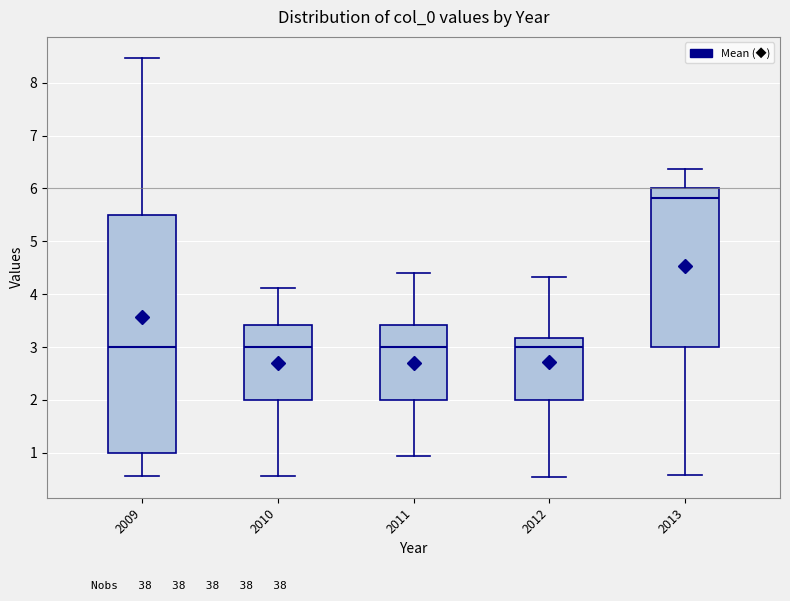

Which box is the tallest, from its lower edge to its upper edge?

2009